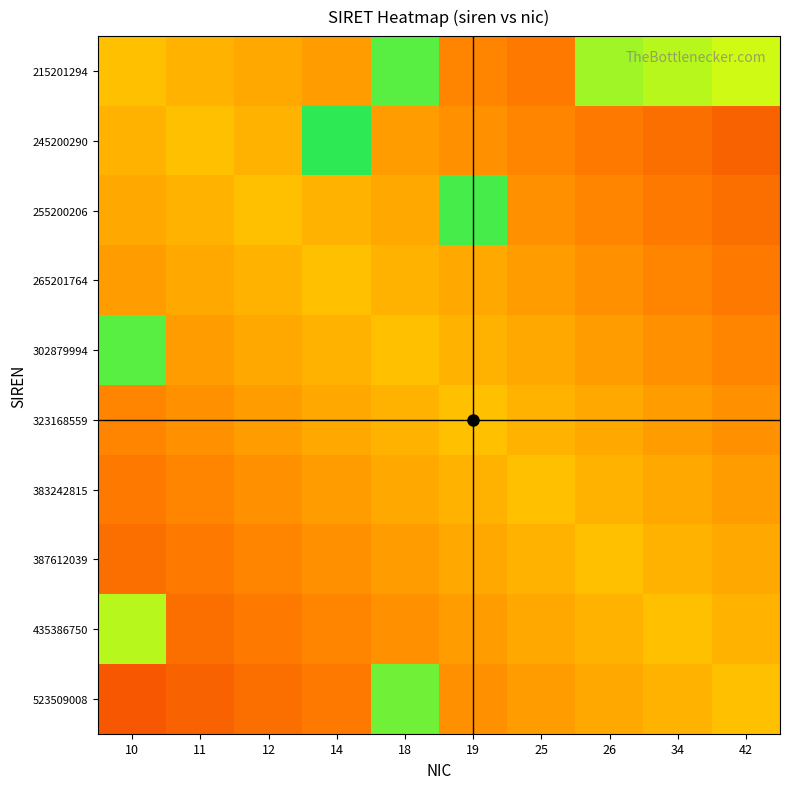

At how many categories does at least one series exceed 0?

10